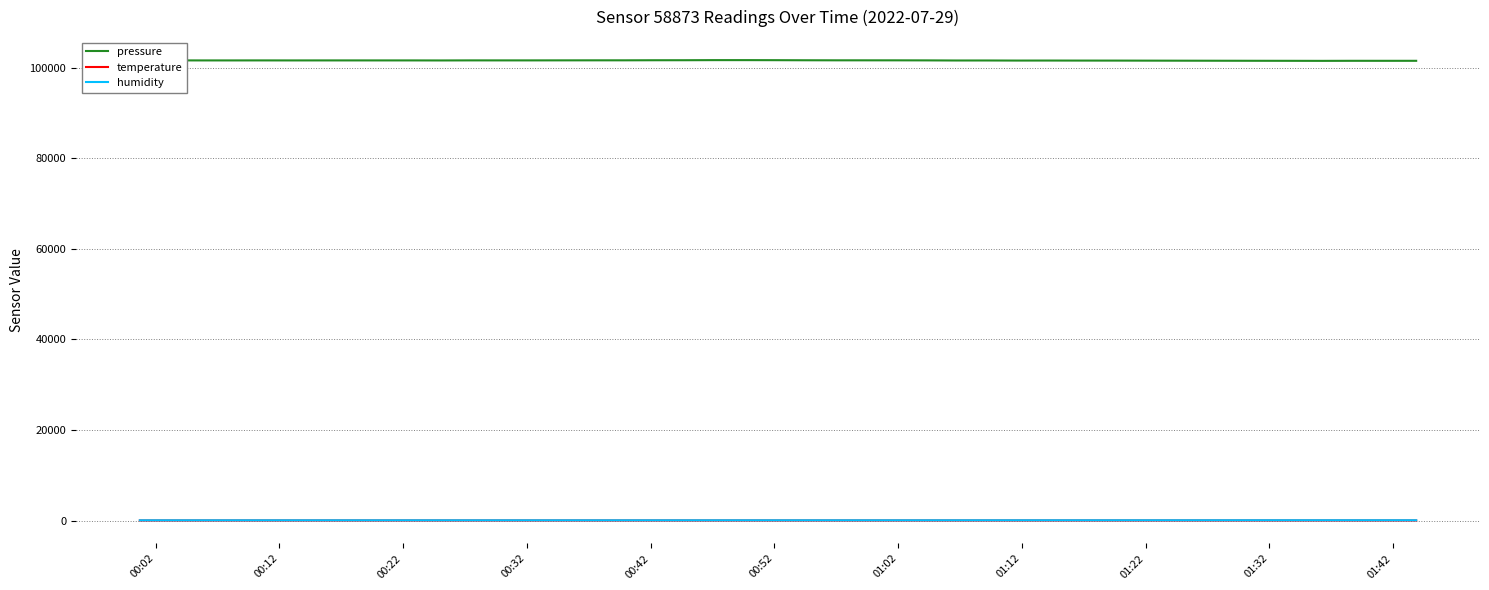

True or false: humidity and temperature cross at least once.

False